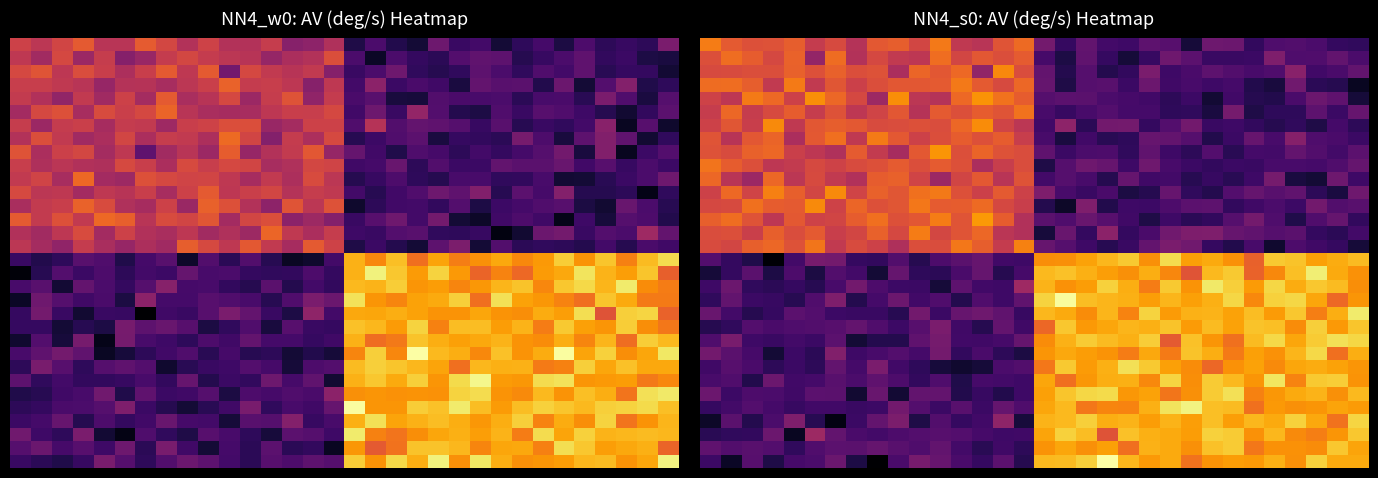

How many distinct data groups are displayed?

32